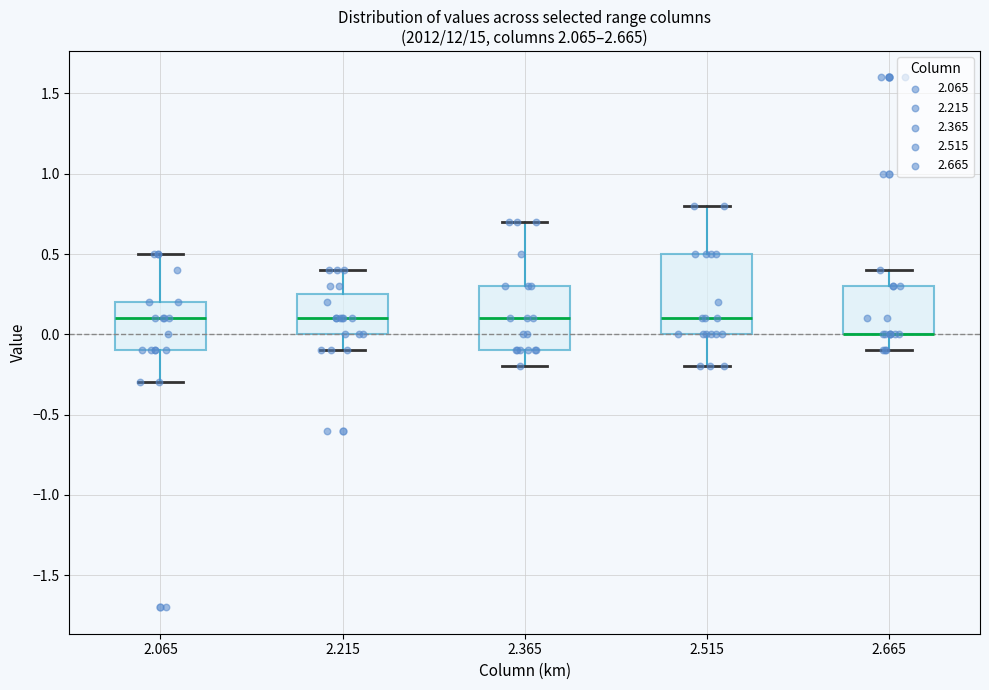

Reading left to right, transcribe this box plot: for each box, give where its median line is, the range the box spans, and where its two whiskers end, as read against the y-axis. The values are not printed on the chart, so give them approximately, as read against the axis.

2.065: median 0.10, box -0.10 to 0.20, whiskers -0.30 to 0.50
2.215: median 0.10, box 0.00 to 0.25, whiskers -0.10 to 0.40
2.365: median 0.10, box -0.10 to 0.30, whiskers -0.20 to 0.70
2.515: median 0.10, box 0.00 to 0.50, whiskers -0.20 to 0.80
2.665: median 0.00 (drawn on the box's lower edge), box 0.00 to 0.30, whiskers -0.10 to 0.40